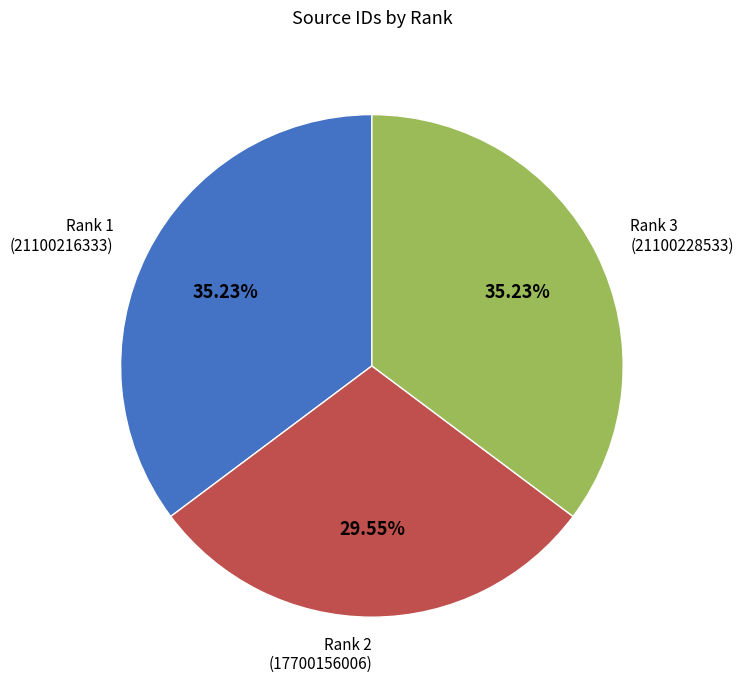

Combined, do Rank 1 (21100216333) and Rank 3 (21100228533) account for over 50%?

Yes